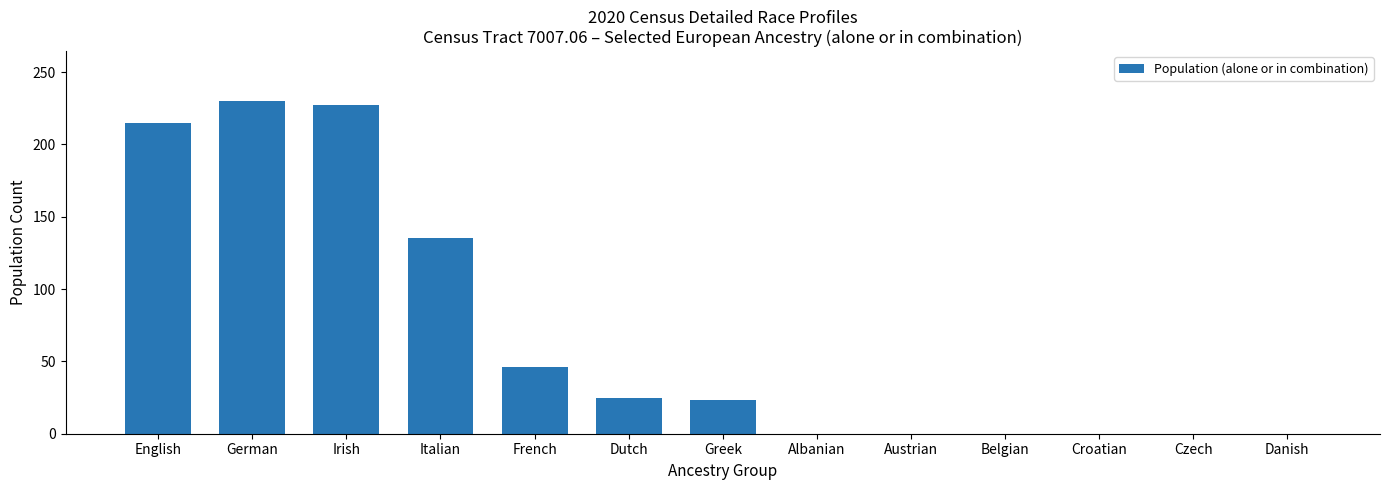

Reading right to left, transcribe all the data shown in this chart.

Danish=0	Czech=0	Croatian=0	Belgian=0	Austrian=0	Albanian=0	Greek=23	Dutch=25	French=46	Italian=135	Irish=227	German=230	English=215